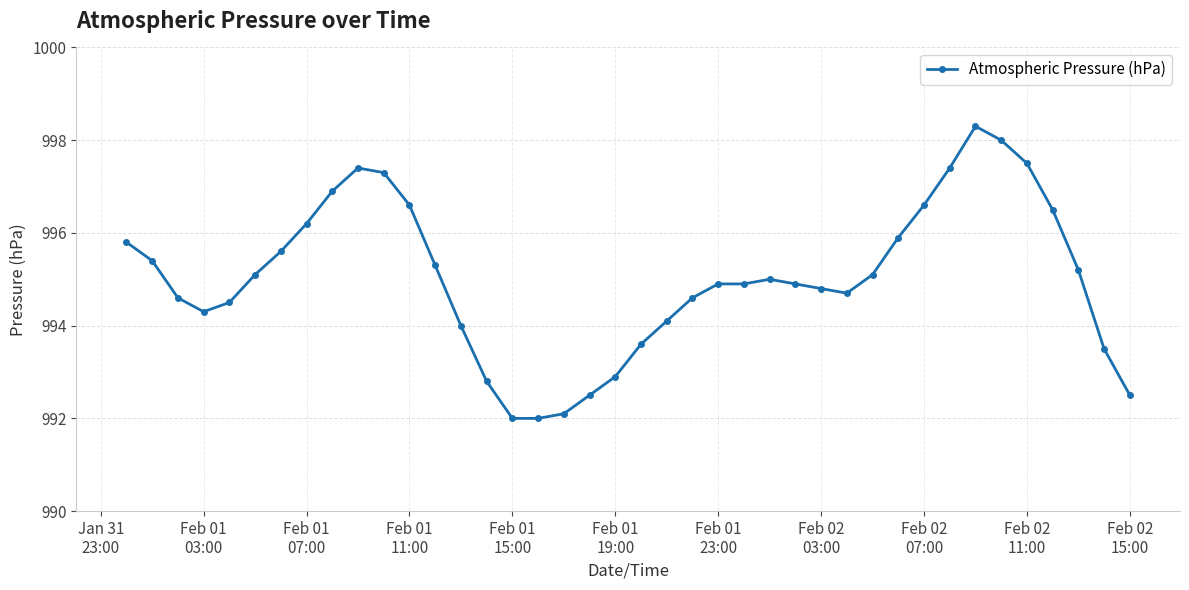

What is the sum of all values?

39801.3